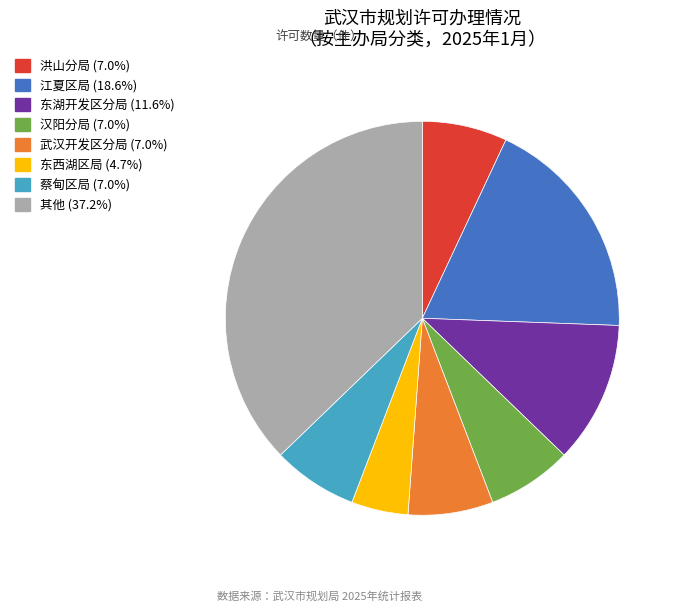

Is there any slice that represents more than half of the pie?

No